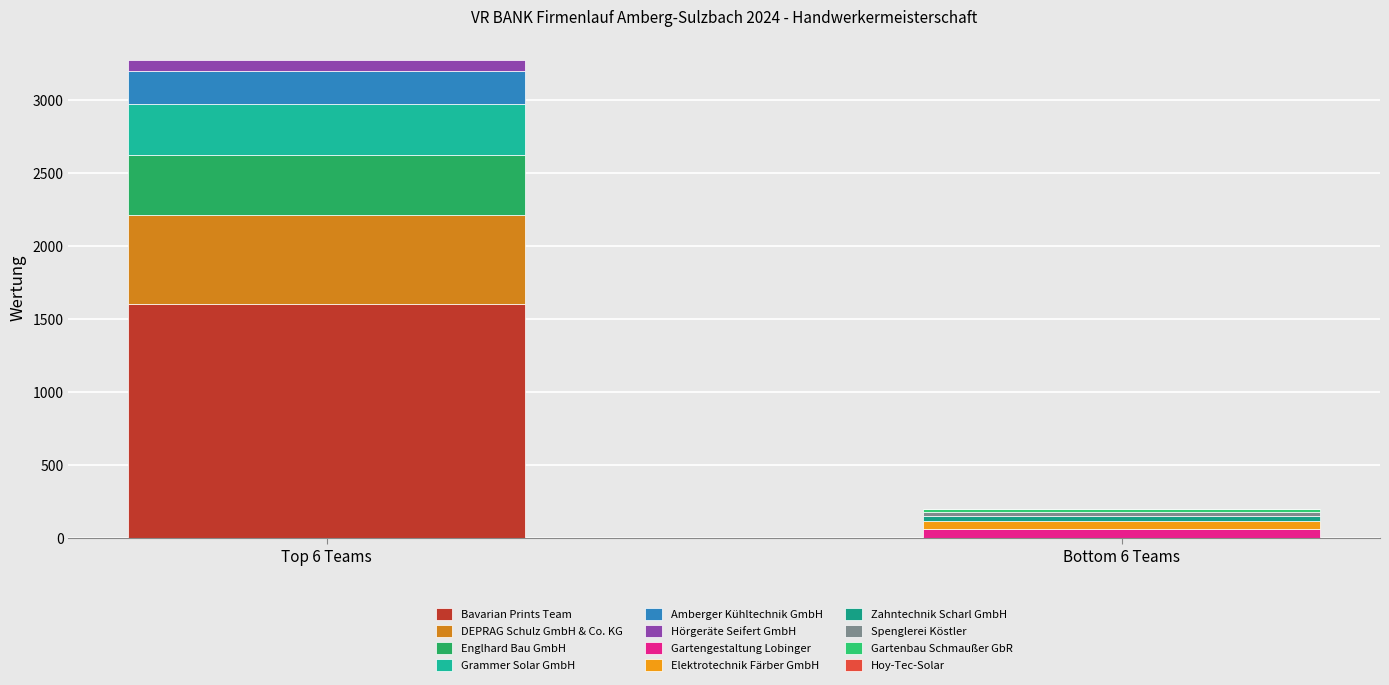

What is the difference between the values at Amberger Kühltechnik GmbH and Zahntechnik Scharl GmbH?

192